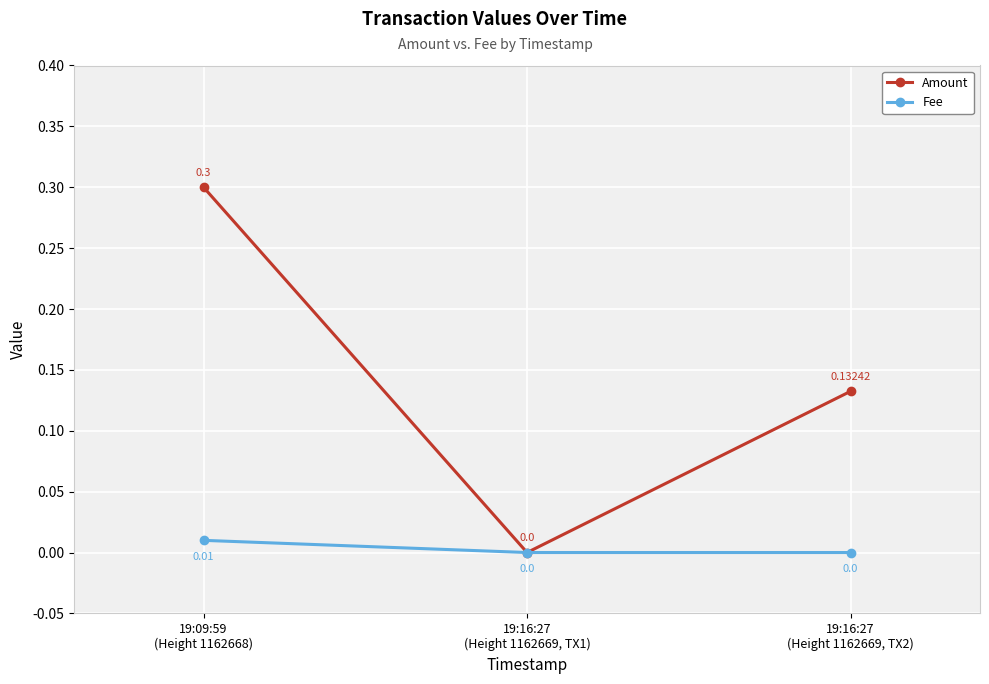

How many Fee values are between 0 and 1?

3